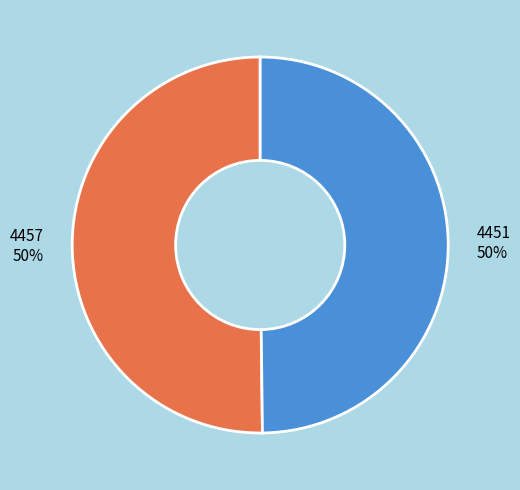

To the nearest percent, what percentage of the pie is 4457?

50%